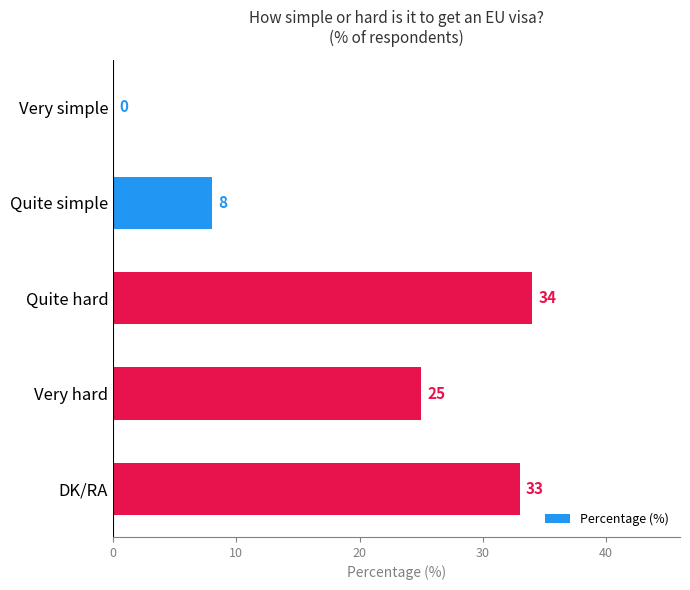

Are the bars horizontal?

Yes